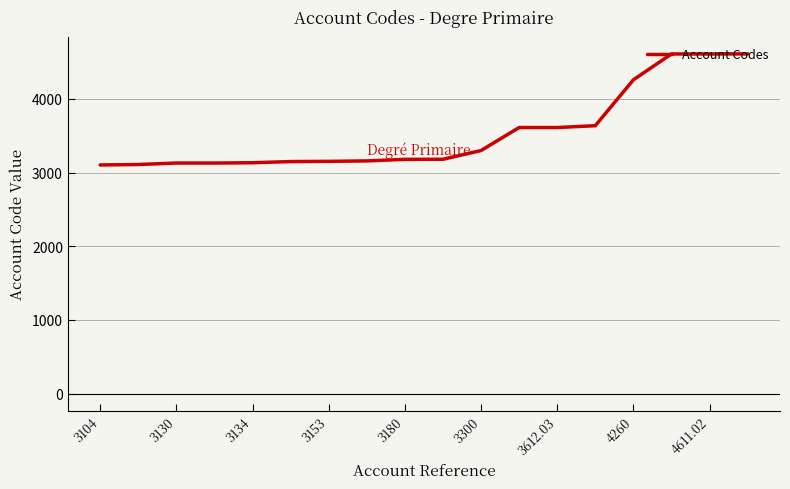

What is the greatest value displayed?

4612.0